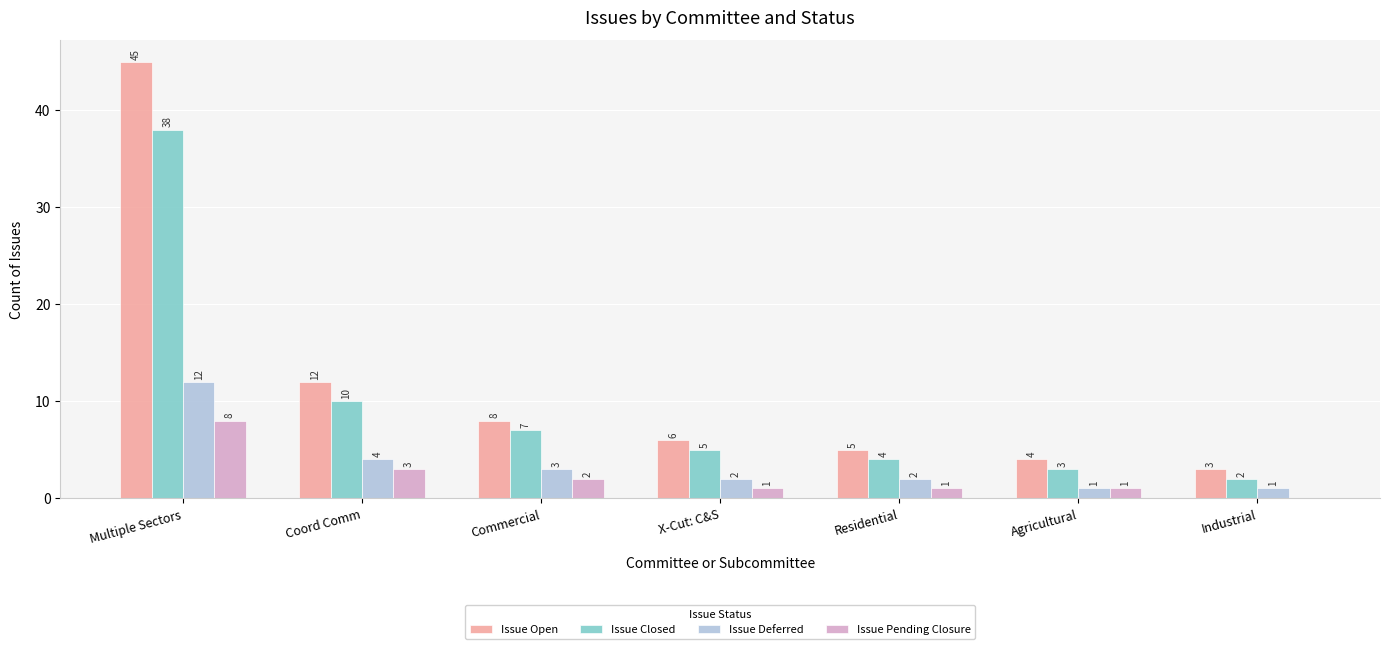

Between Multiple Sectors and Coord Comm, which series saw the biggest shift?

Issue Open